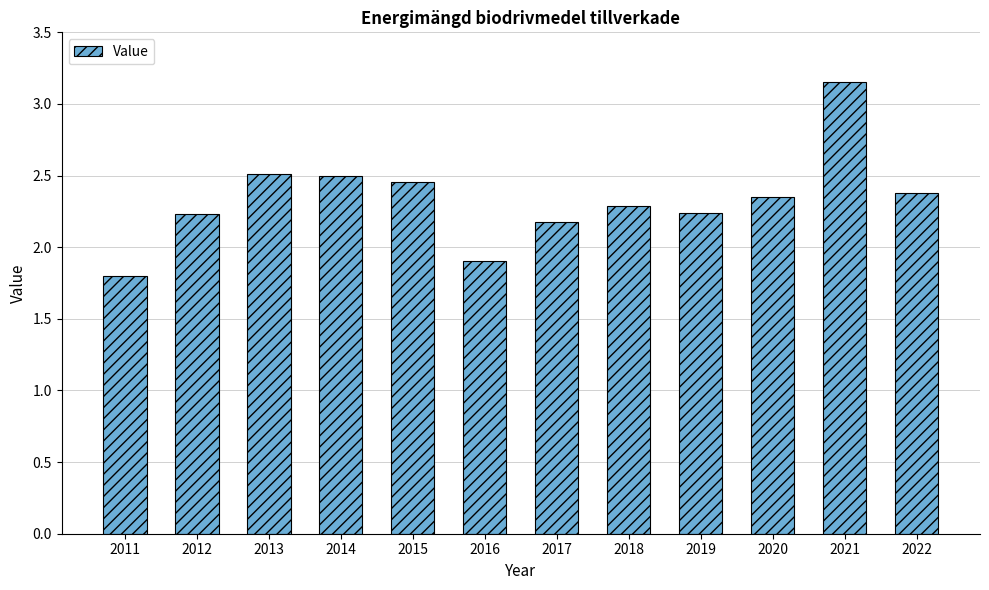

What is the value of the 1st bar from the left?

1.8